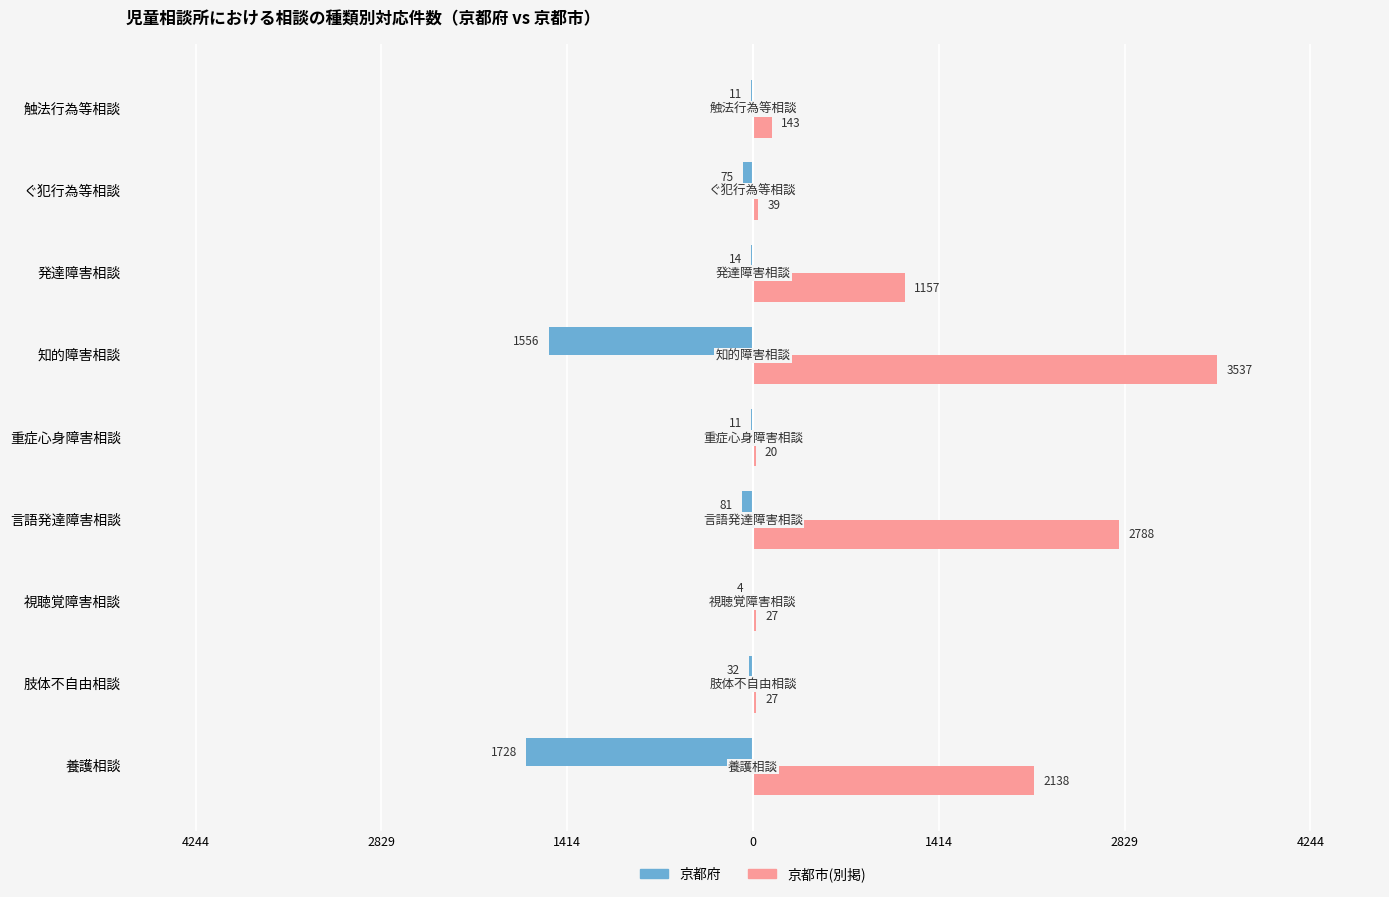

What is the highest value of the 京都市(別掲) series?

3537